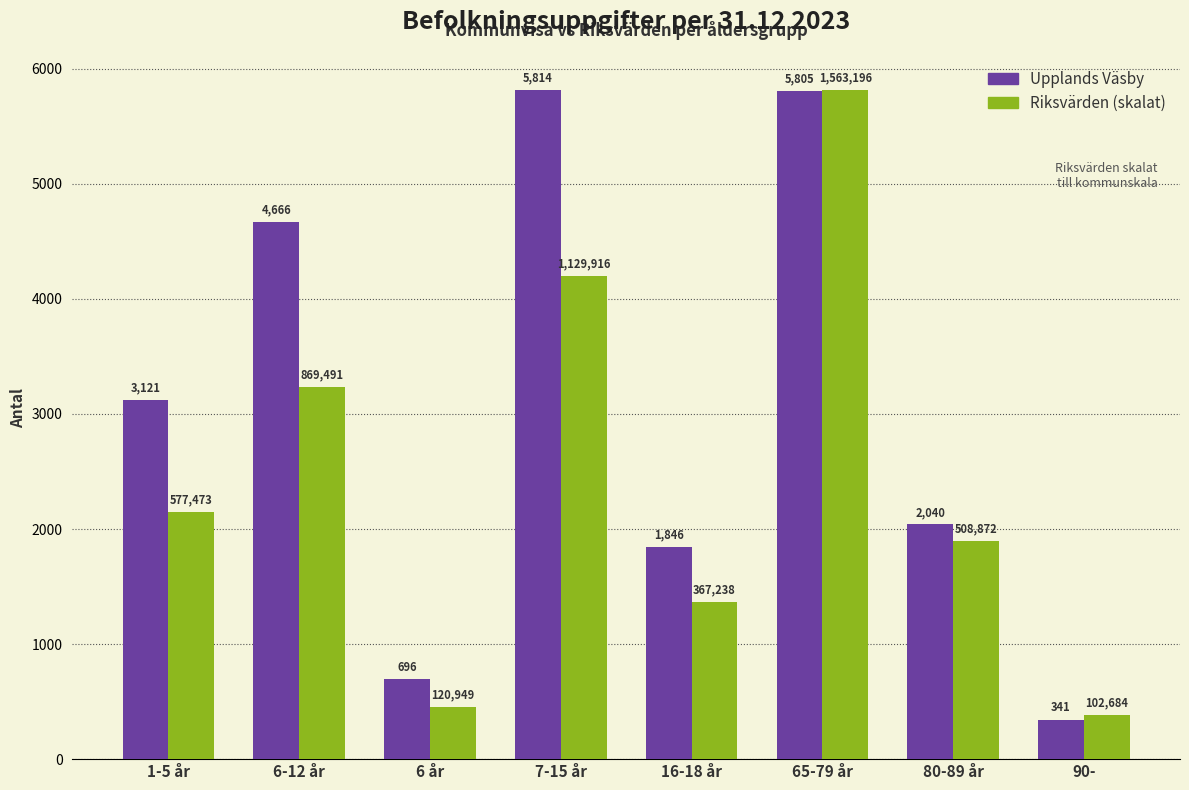

How many distinct data groups are displayed?

2